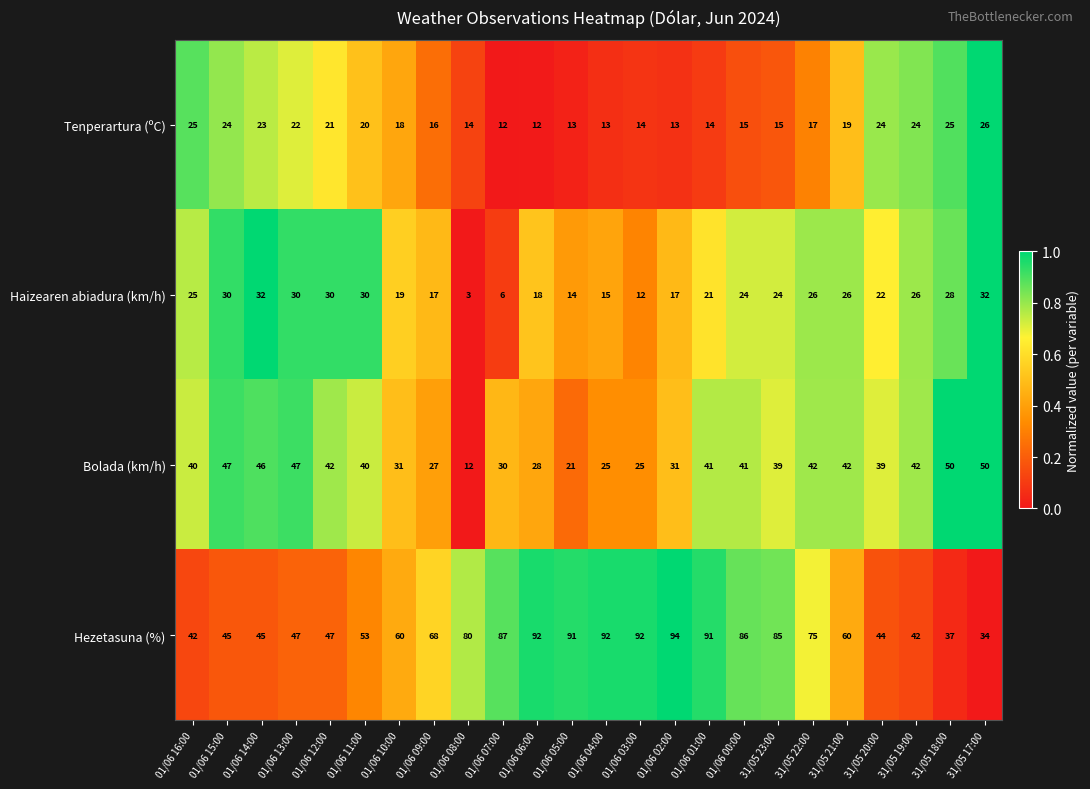

Where is Tenperartura (ºC) nearest to the value 19?

31/05 21:00